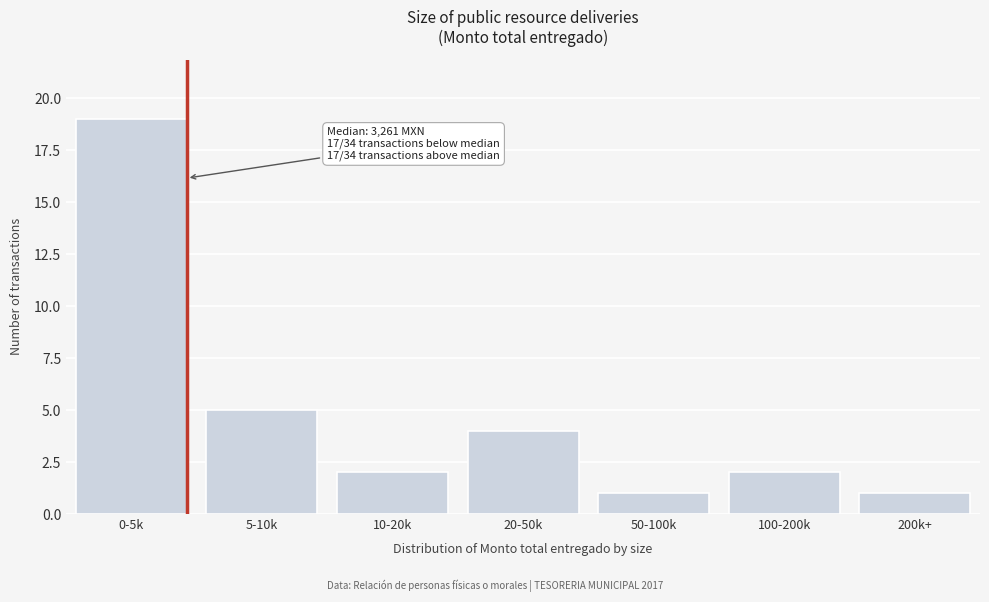

Reading left to right, list all the values displayed in this chart.

0-5k=19	5-10k=5	10-20k=2	20-50k=4	50-100k=1	100-200k=2	200k+=1